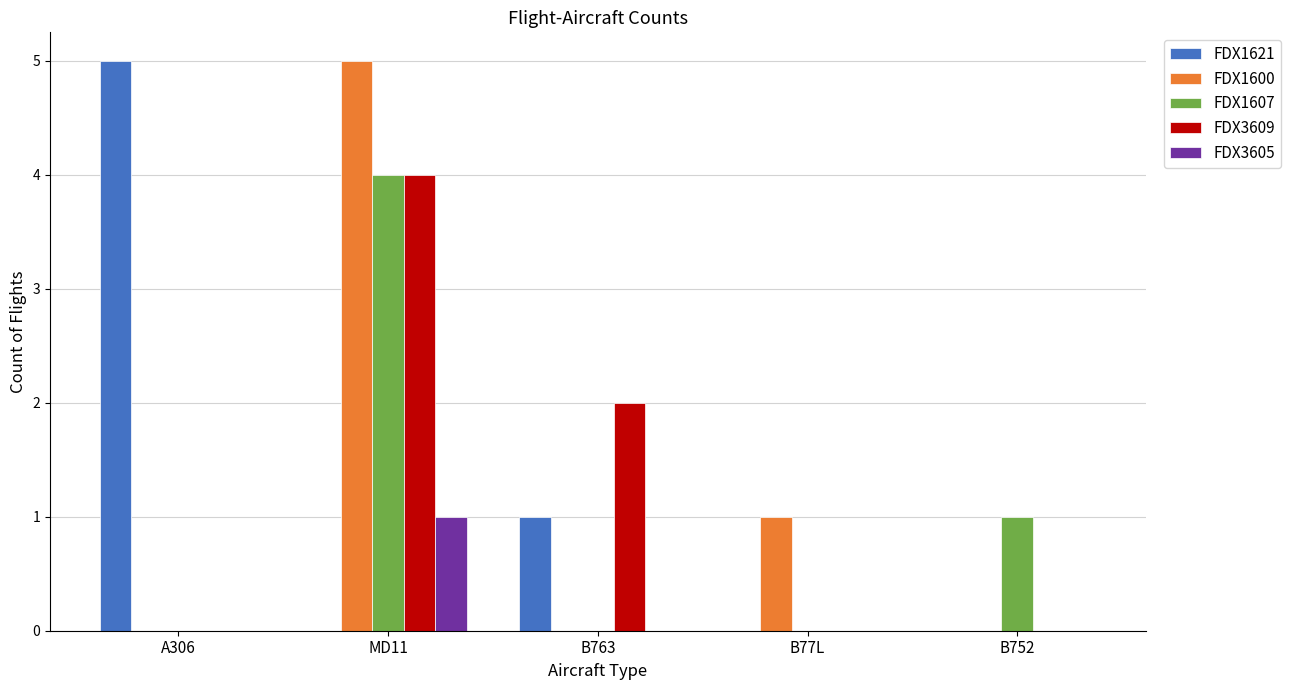

Reading left to right, transcribe all the data shown in this chart.

FDX1621: 5	0	1	0	0
FDX1600: 0	5	0	1	0
FDX1607: 0	4	0	0	1
FDX3609: 0	4	2	0	0
FDX3605: 0	1	0	0	0